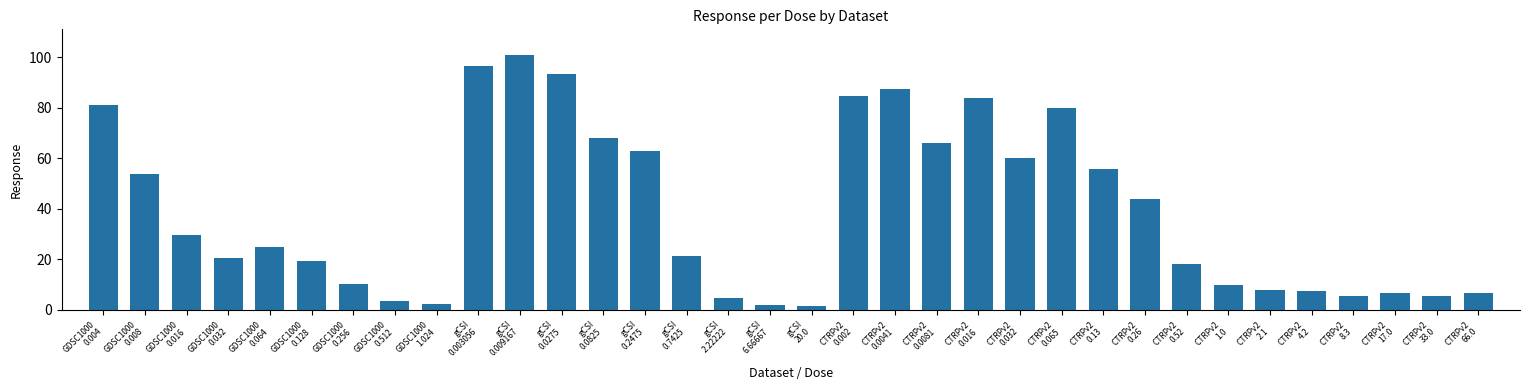

Which category has the highest value across all series?

gCSI
0.009167